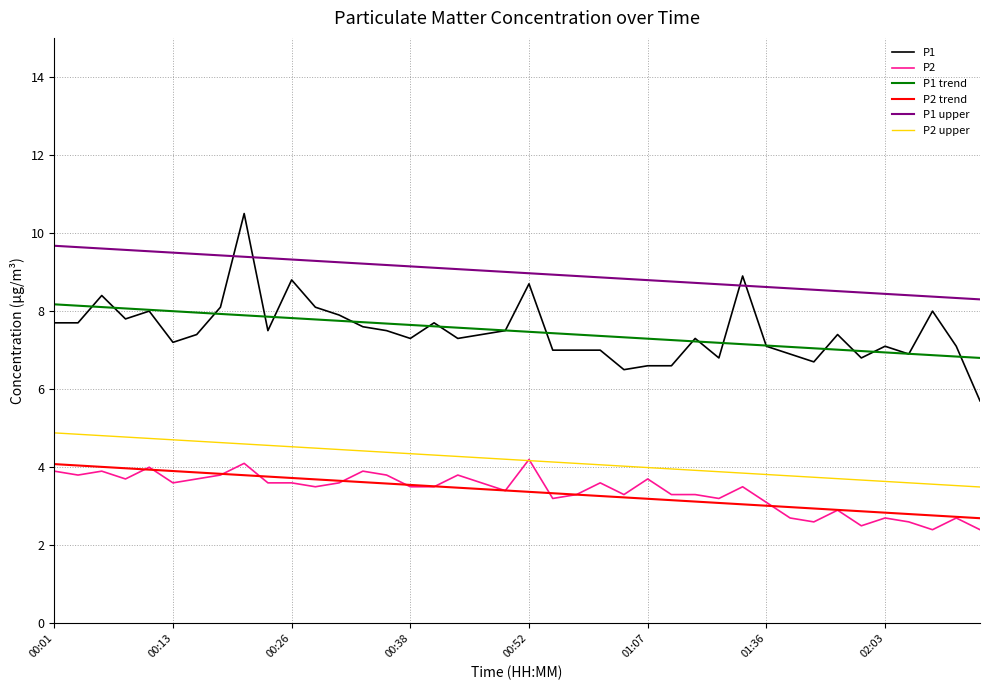

Which series has the largest total across all categories?

P1 upper